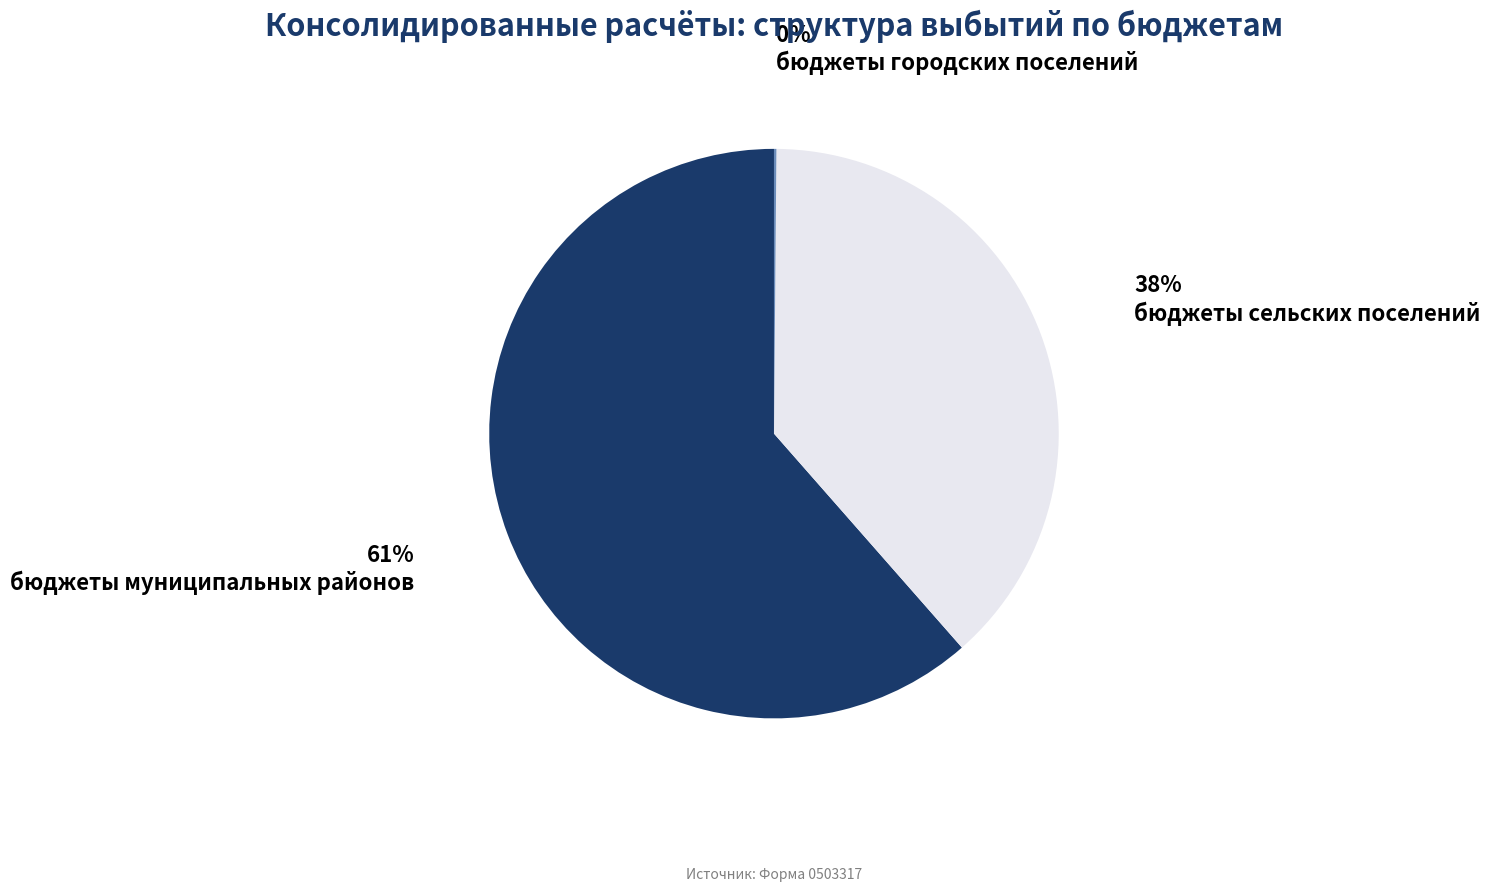

To the nearest percent, what is the average slice percentage?

33%